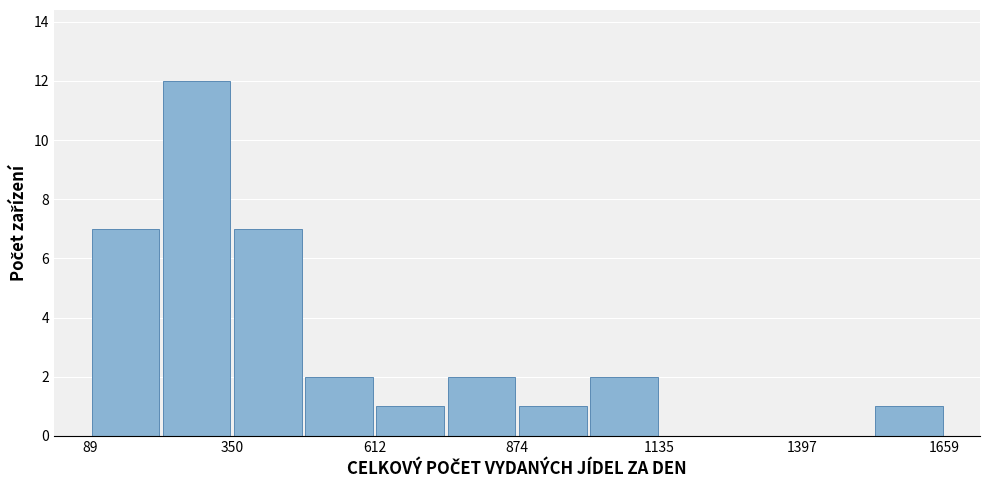

Around what value on the x-axis is the tallest bar? Give the approximate position of its centre, as read against the axis.

300